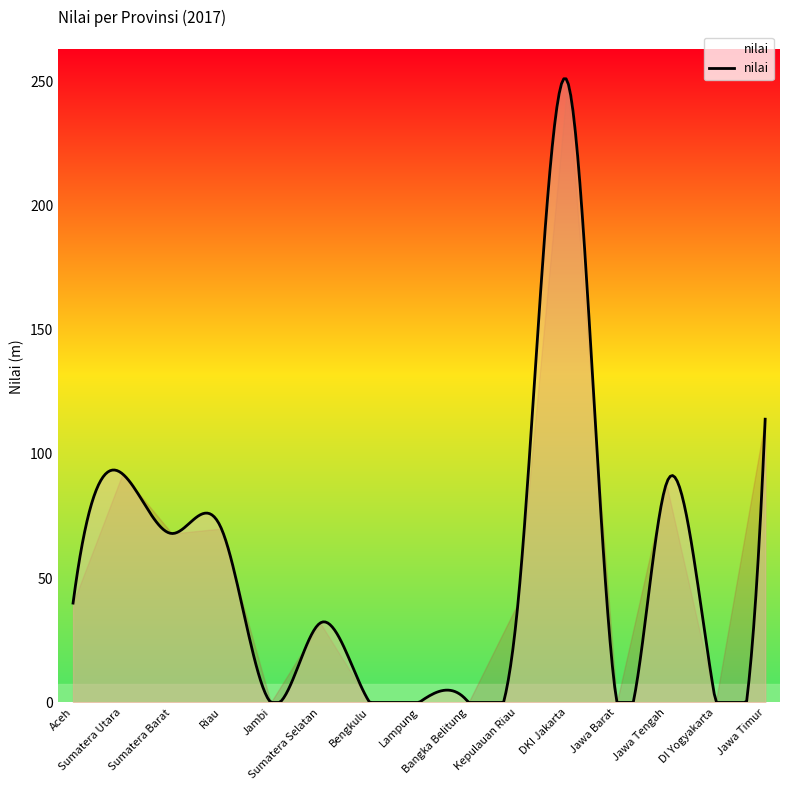

What is the maximum value shown in the chart?

251.0